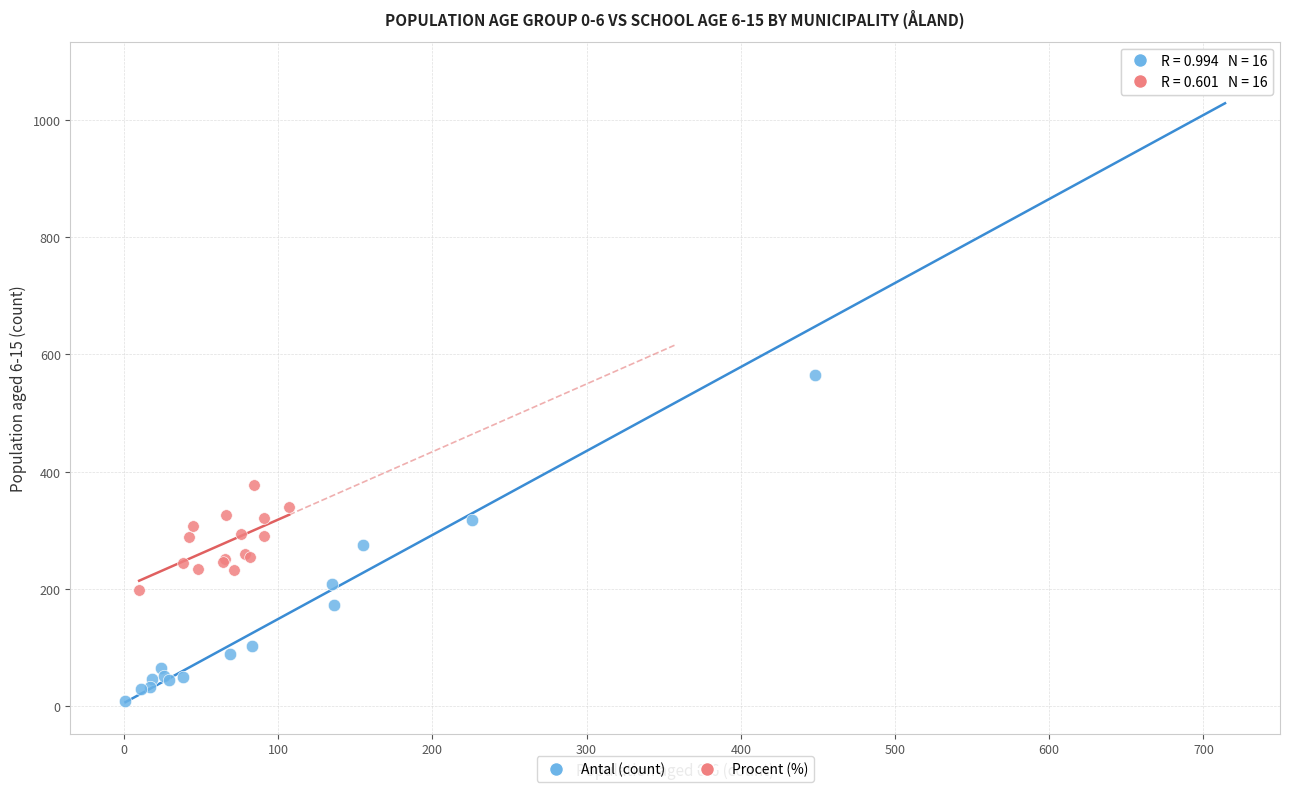

Which series has the widest spread of Y values?

Antal (count)